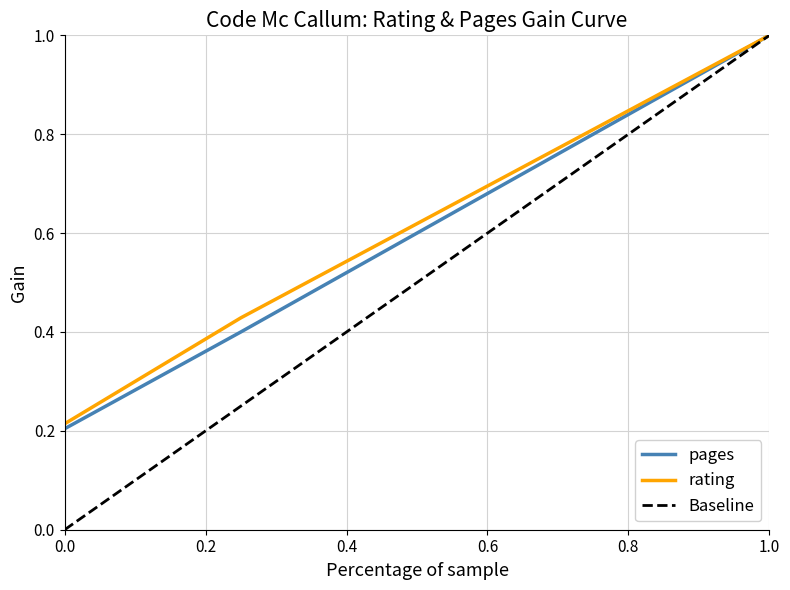

Which series has the largest range (max minus min)?

Baseline